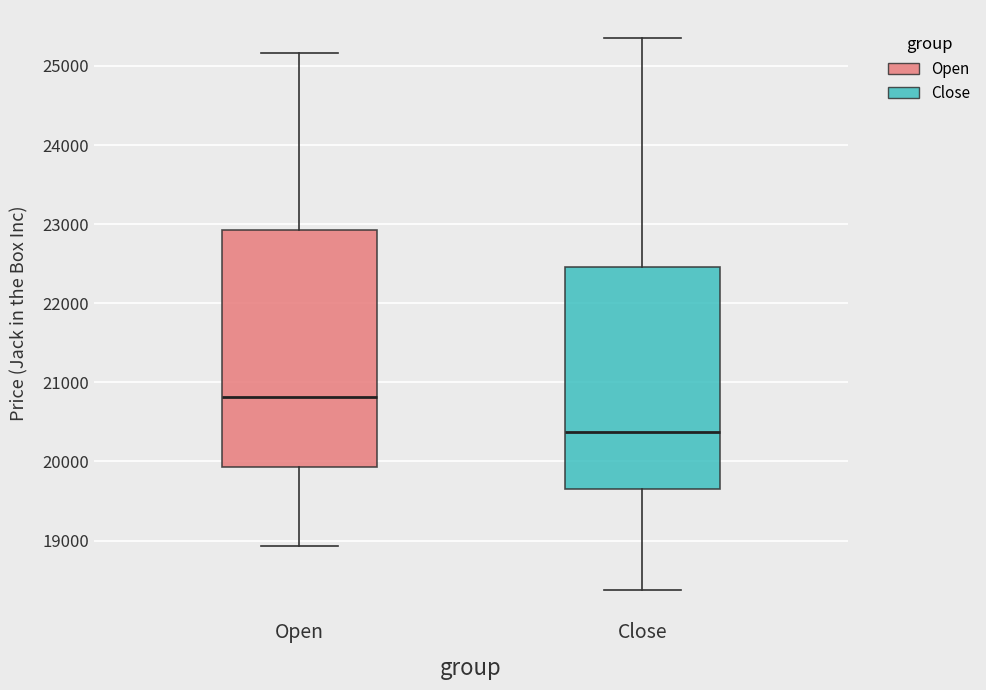

Comparing the boxes themselves (not the whiskers), which one is the tallest?

Open